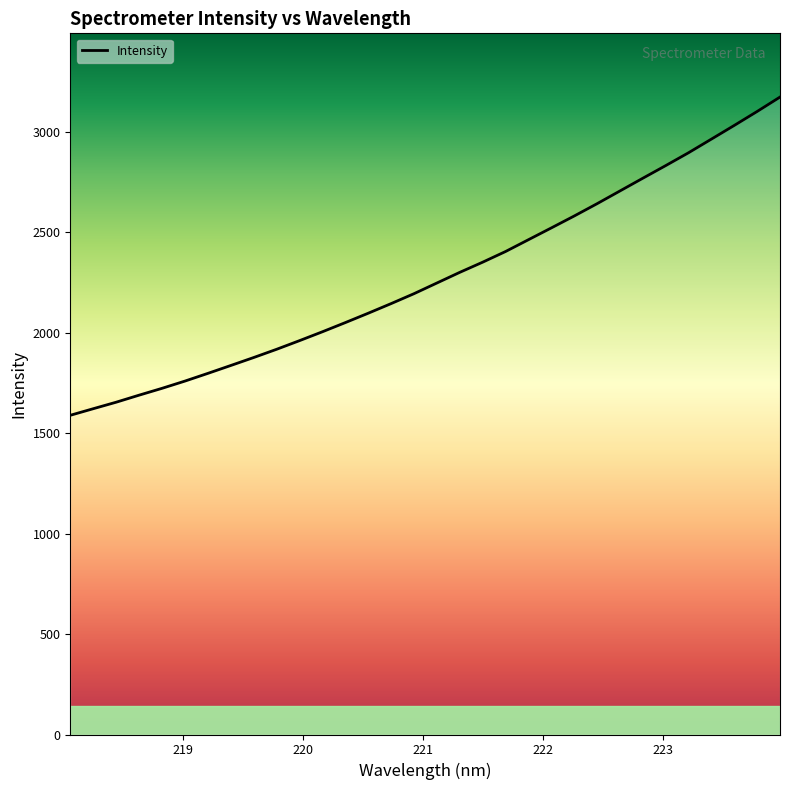

What is the difference between the maximum and minimum values?

1583.2